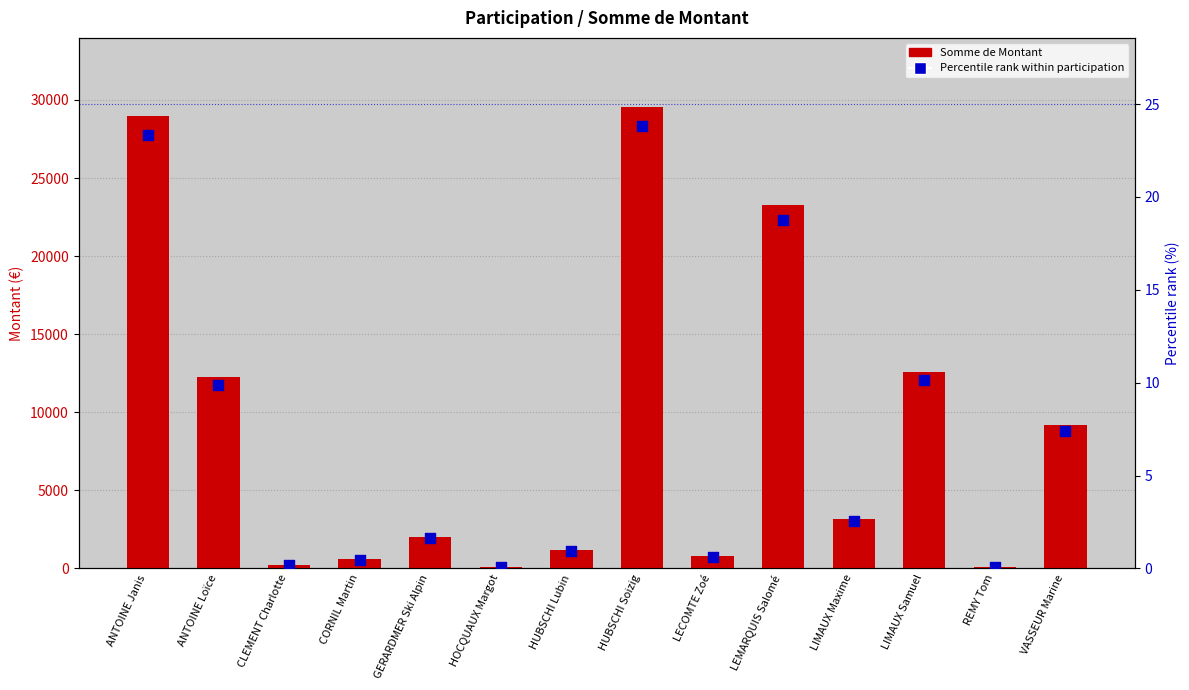

Is the value of Percentile rank within participation at CLEMENT Charlotte greater than the value of Somme de Montant at HUBSCHI Lubin?

No